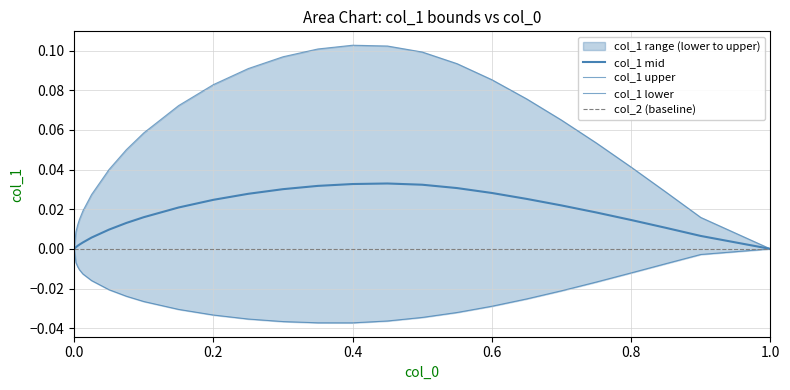

True or false: upper and mid cross at least once.

False